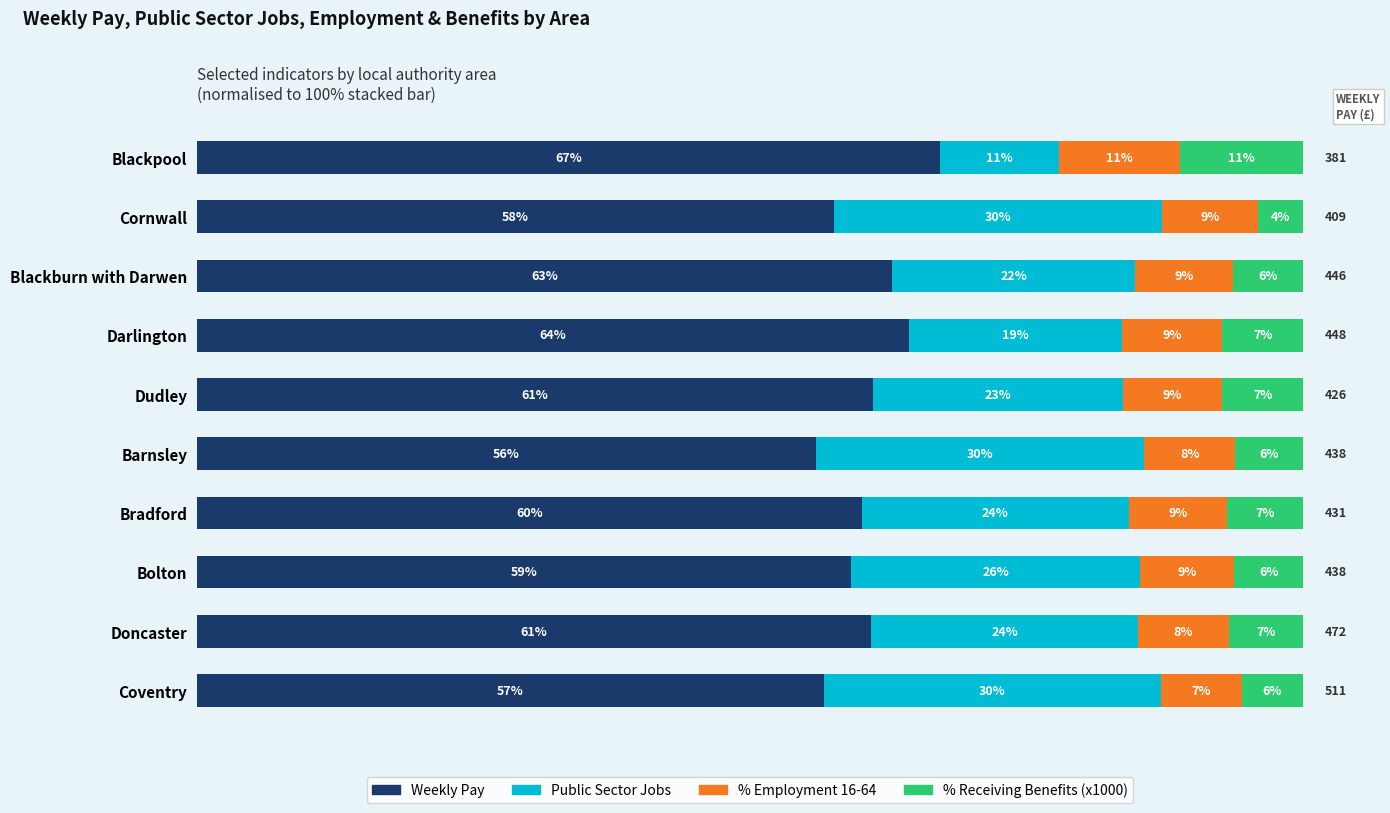

Which series has the largest total across all categories?

Weekly Pay